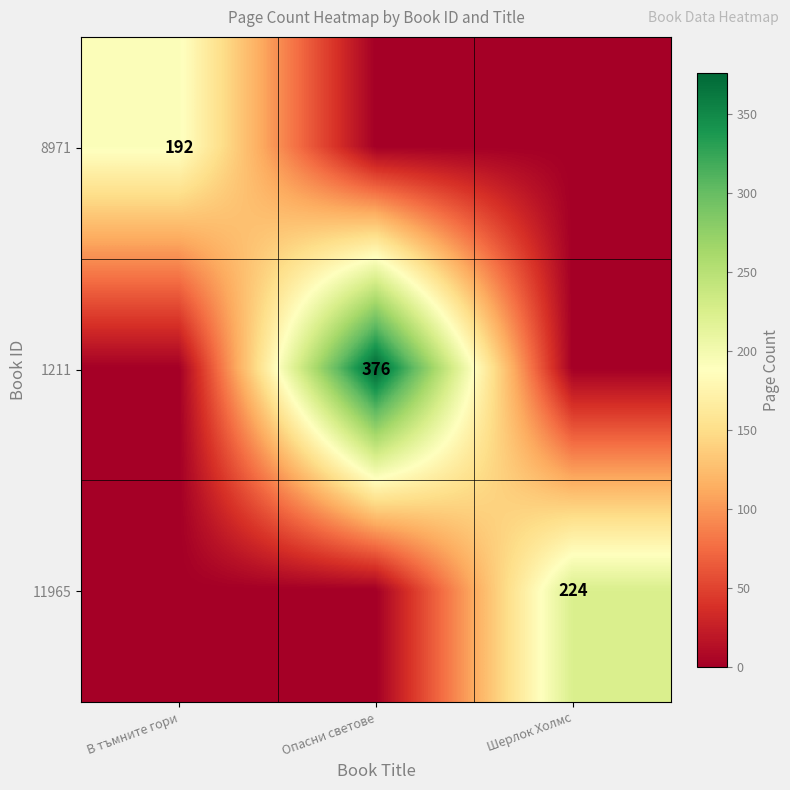

Is the value of 8971 at В тъмните гори greater than the value of 11965 at Шерлок Холмс?

No